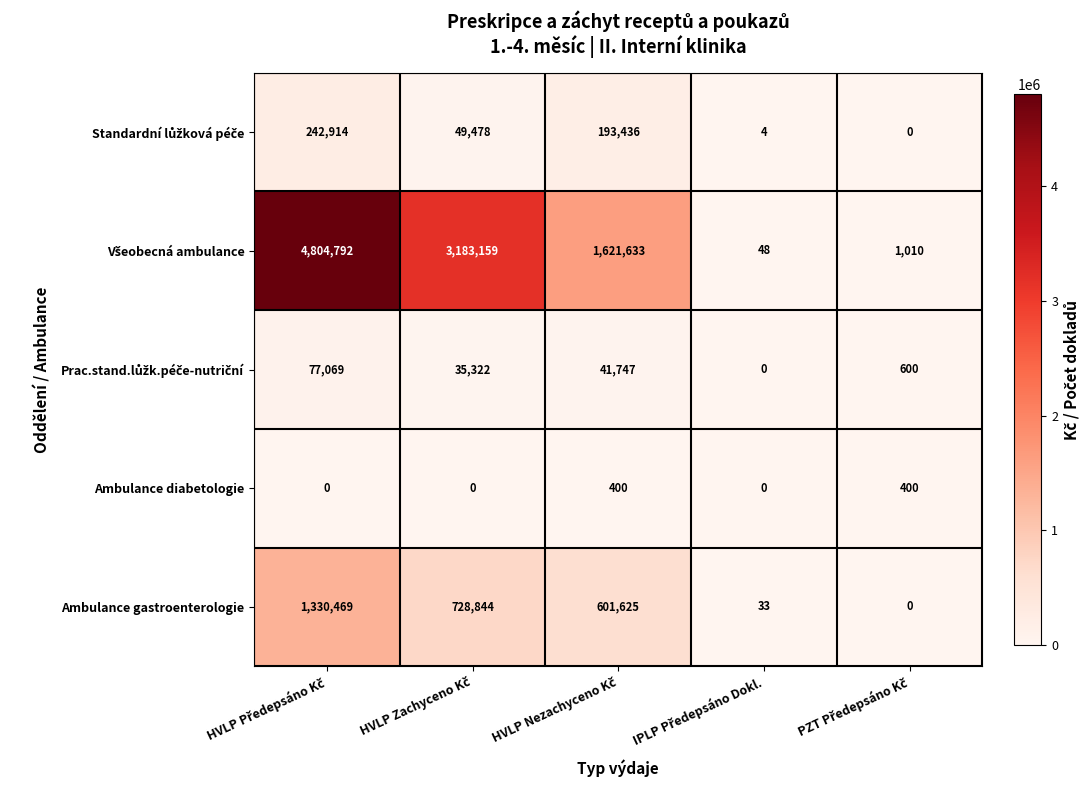

At how many categories does at least one series exceed 940895?

3